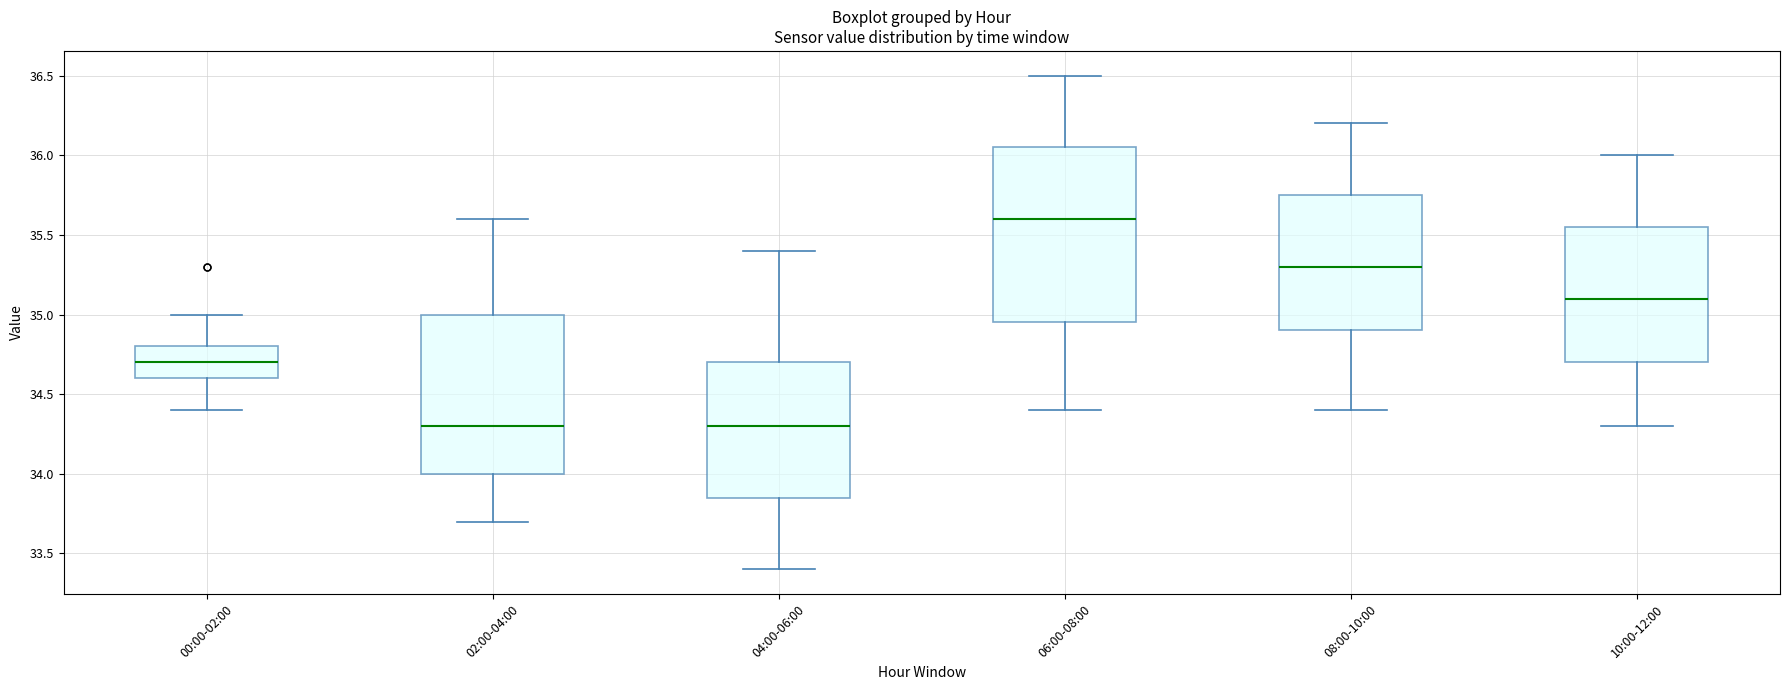

Where is the lower edge of the box for 02:00-04:00 on the y-axis? The values are not printed on the chart, so give them approximately, as read against the axis.

34.00